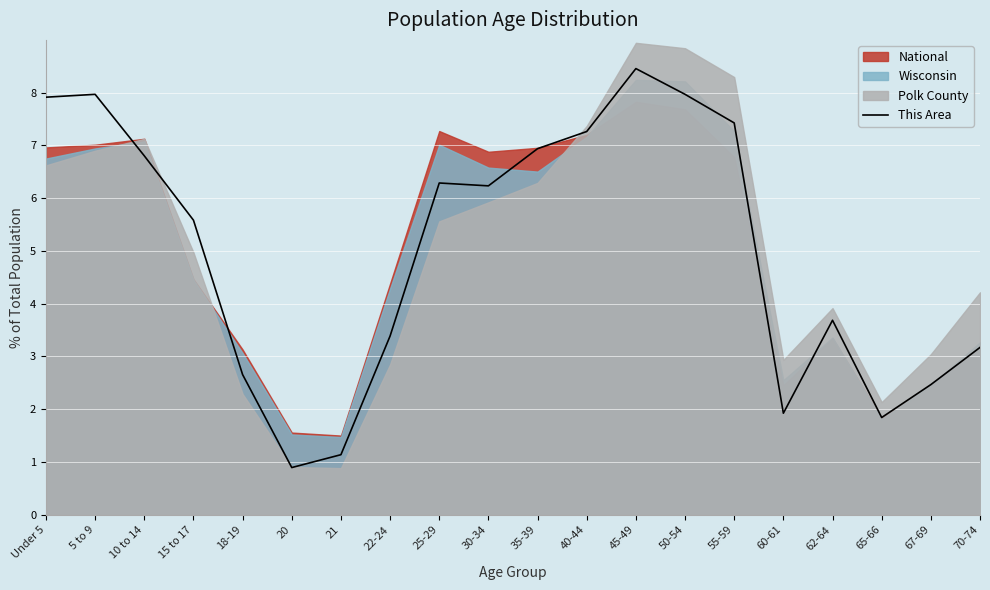

Rank the categories by value from lowest to highest.

20, 21, 65-66, 60-61, 67-69, 18-19, 70-74, 22-24, 62-64, 15 to 17, 30-34, 25-29, 10 to 14, 35-39, 40-44, 55-59, Under 5, 5 to 9, 50-54, 45-49